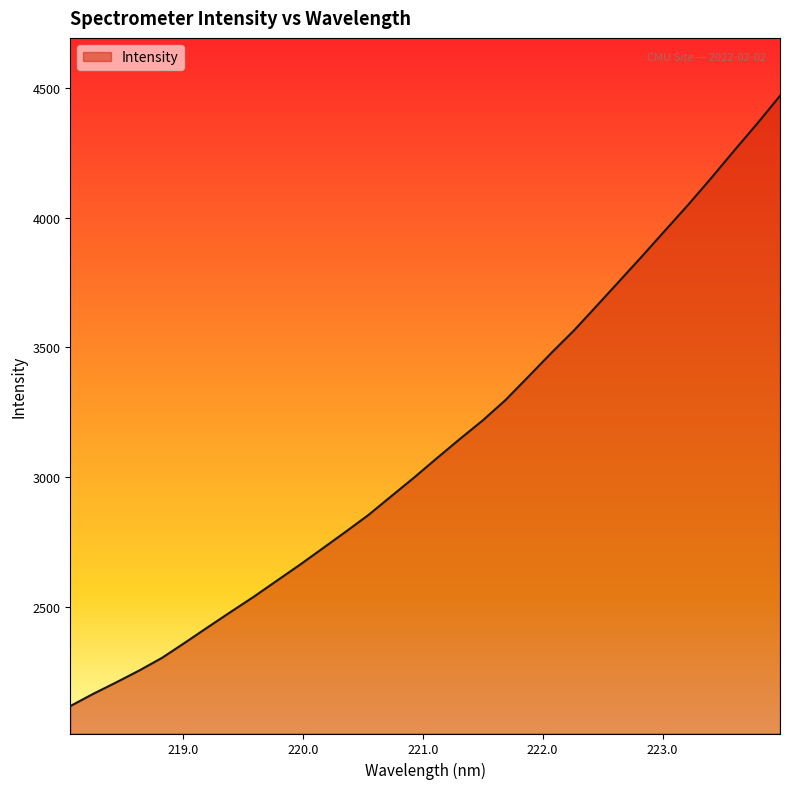

How many distinct data groups are displayed?

1